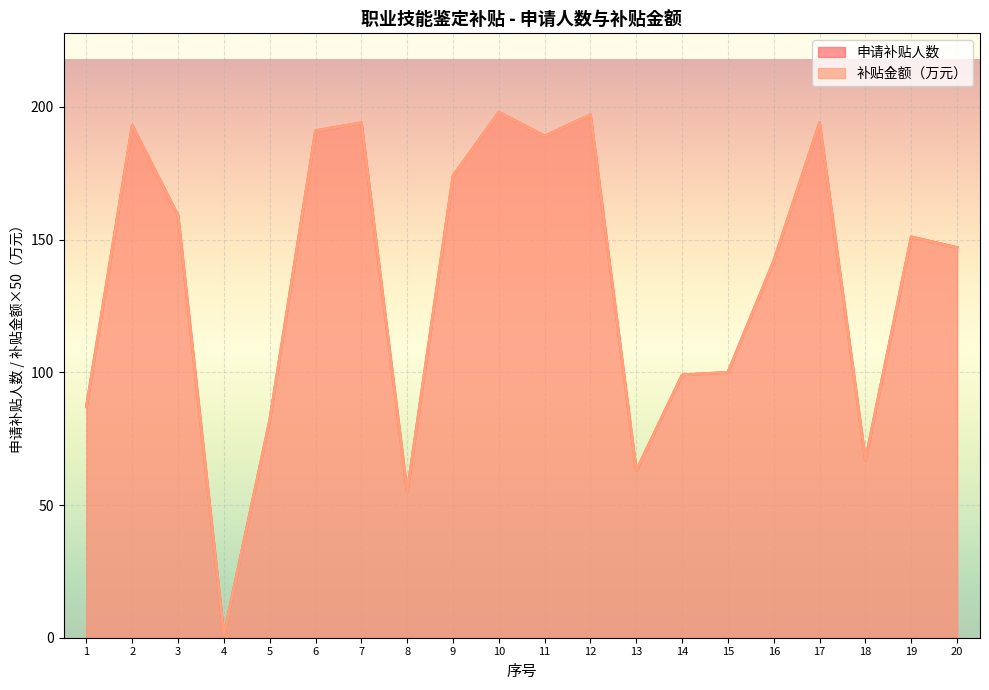

Reading left to right, list all the values displayed in this chart.

申请补贴人数: 87.0	193.0	159.0	1.0	82.0	191.0	194.0	55.0	174.0	198.0	189.0	197.0	63.0	99.0	100.0	142.0	194.0	67.0	151.0	147.0
补贴金额（万元）: 87.0	193.0	159.0	1.0	82.0	191.0	194.0	55.0	174.0	198.0	189.0	197.0	63.0	99.0	100.0	142.0	194.0	67.0	151.0	147.0